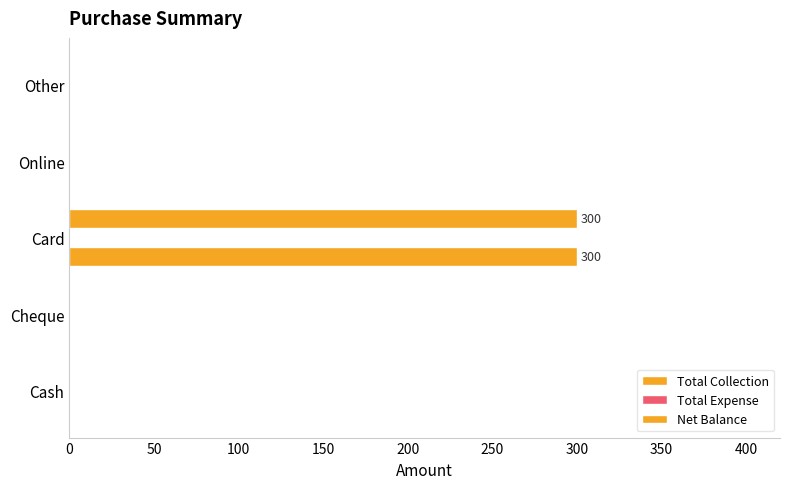

How many distinct data groups are displayed?

2